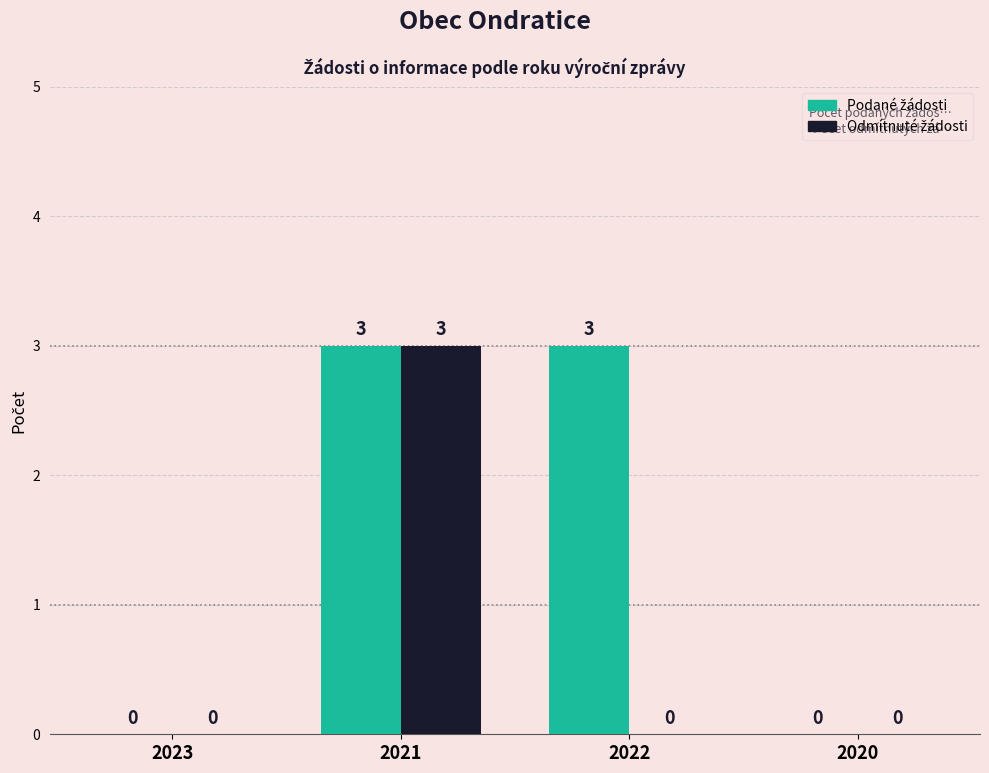

At which category is the sum across all series the highest?

2021